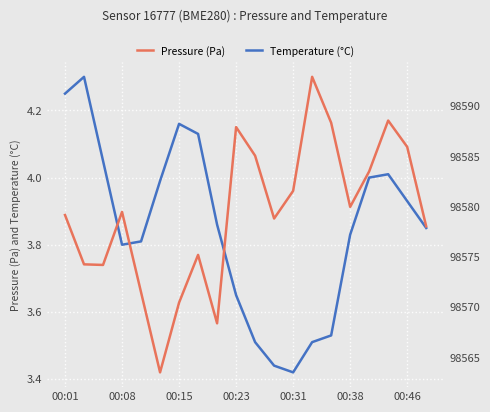

How many lines are shown in the chart?

2